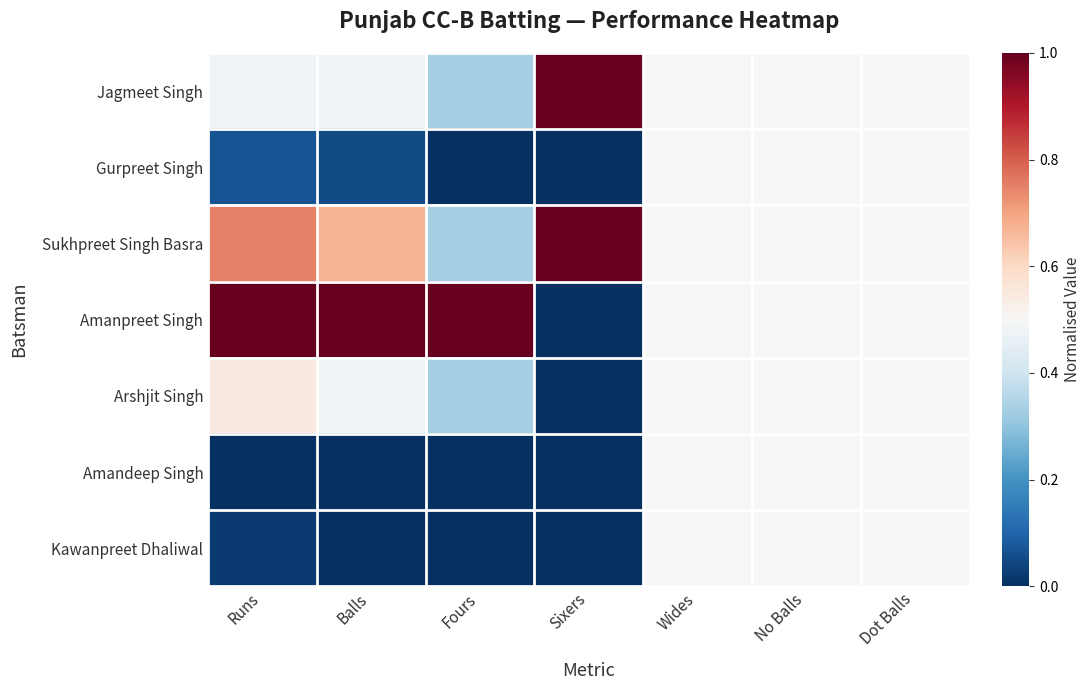

At how many categories does at least one series exceed 0?

7